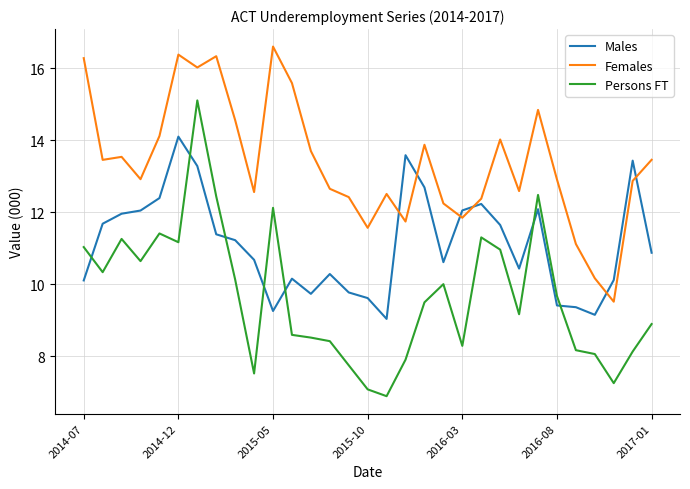

List the series in order of their peak value, lowest first.

Males, Persons FT, Females